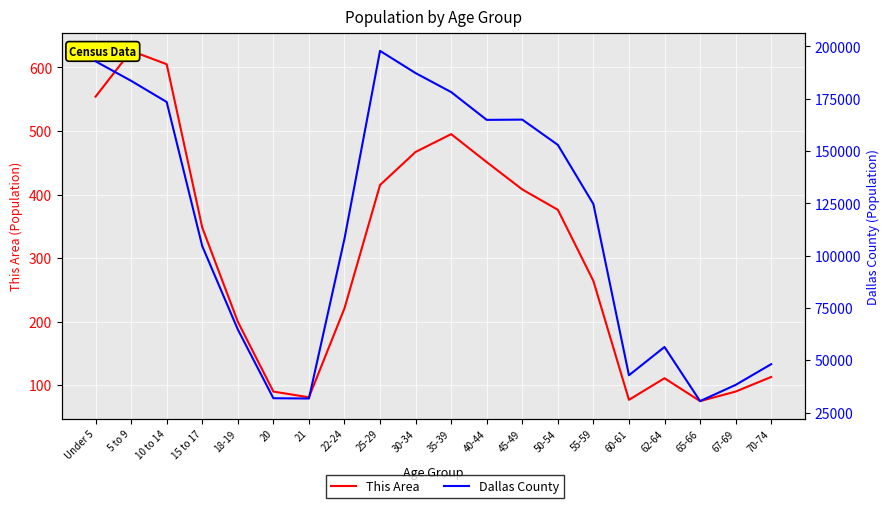

At 65-66, list the series in order from largest to smallest.

Dallas County, This Area